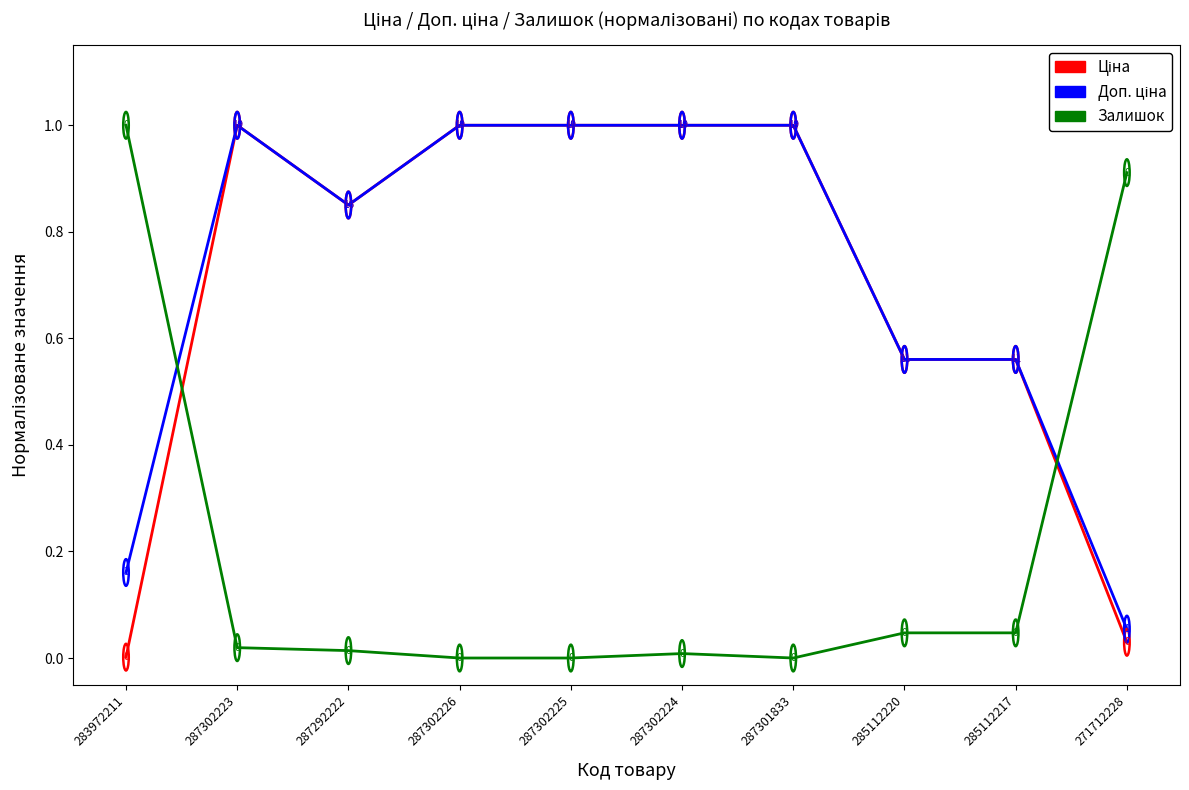

The value of Залишок at 287301833 is 0.0. True or false?

True